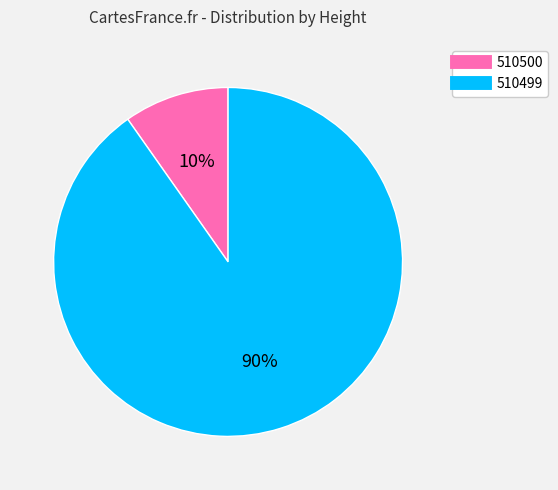

True or false: 510500 accounts for 10% of the total.

True